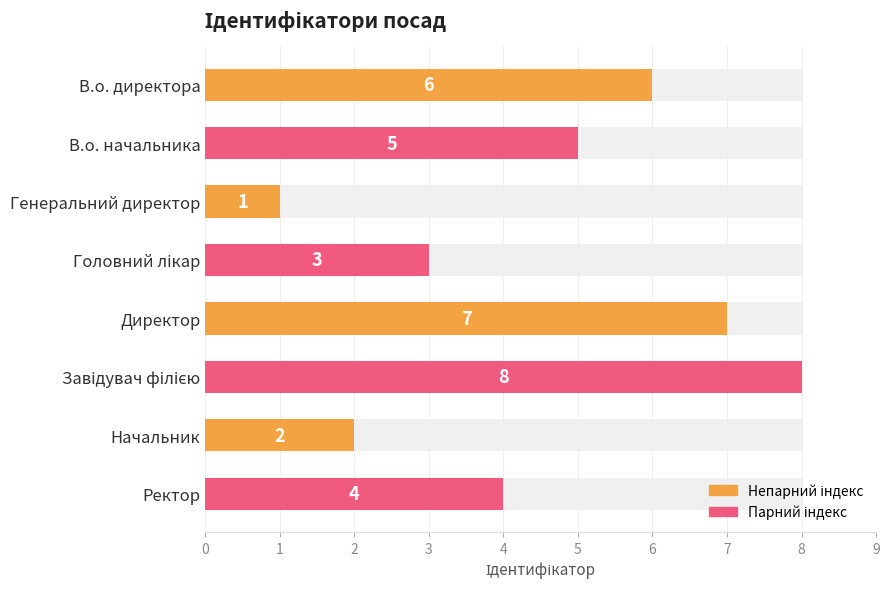

What value does the data have at Начальник?

2